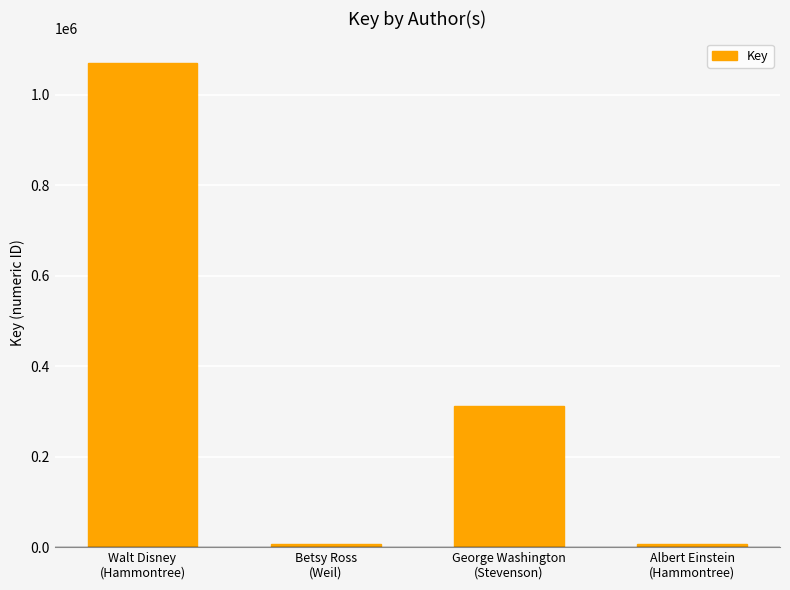

How many data points are less than 311315?

2